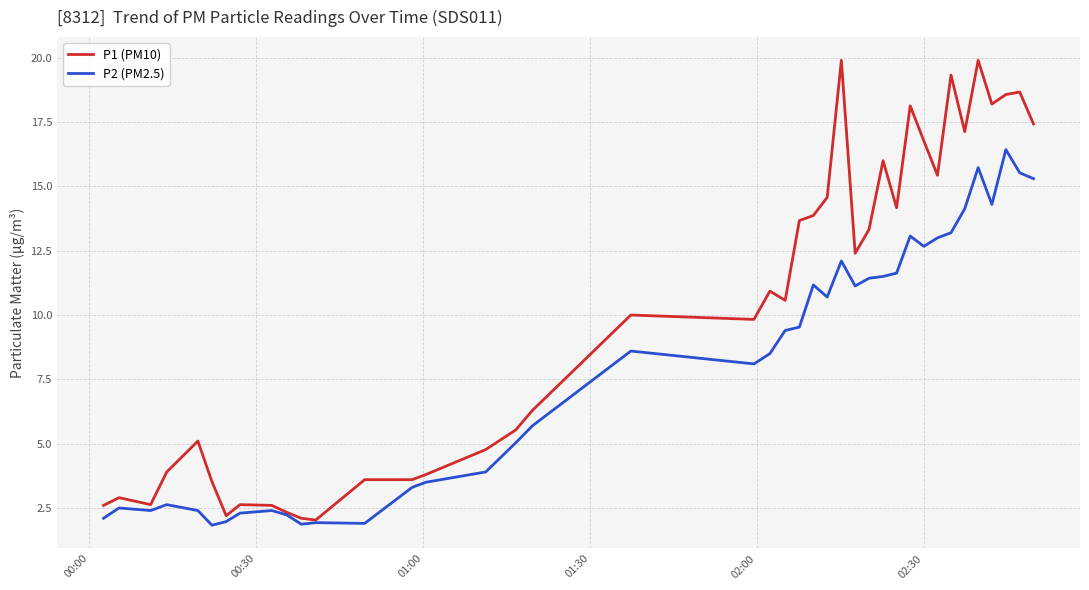

What is the smallest value displayed?

1.8